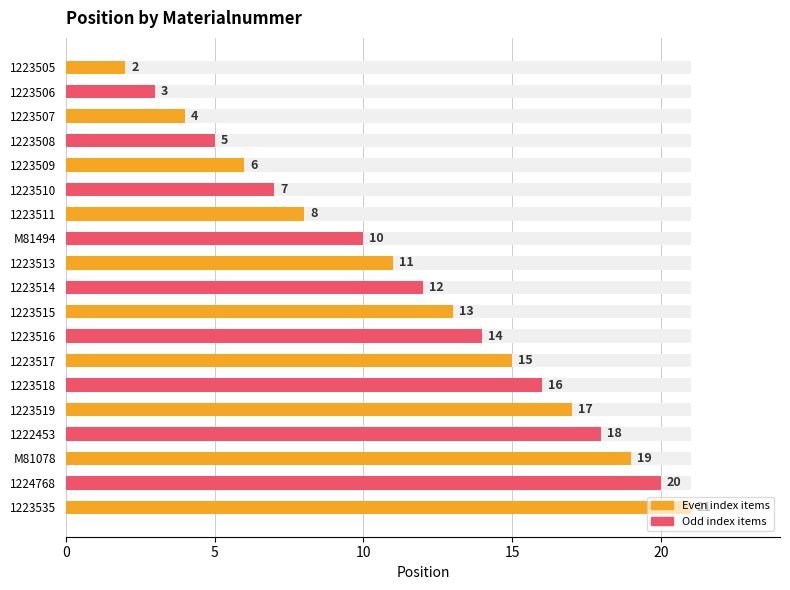

Reading right to left, list all the values displayed in this chart.

21	20	19	18	17	16	15	14	13	12	11	10	8	7	6	5	4	3	2